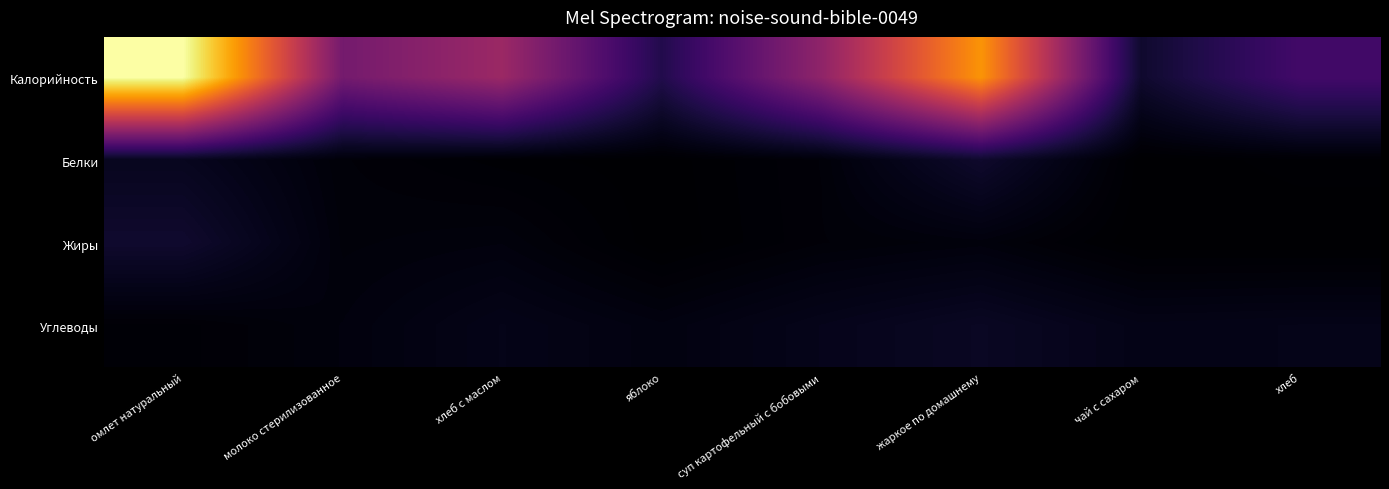

List the series in order of their peak value, highest first.

Калорийность, Жиры, Белки, Углеводы